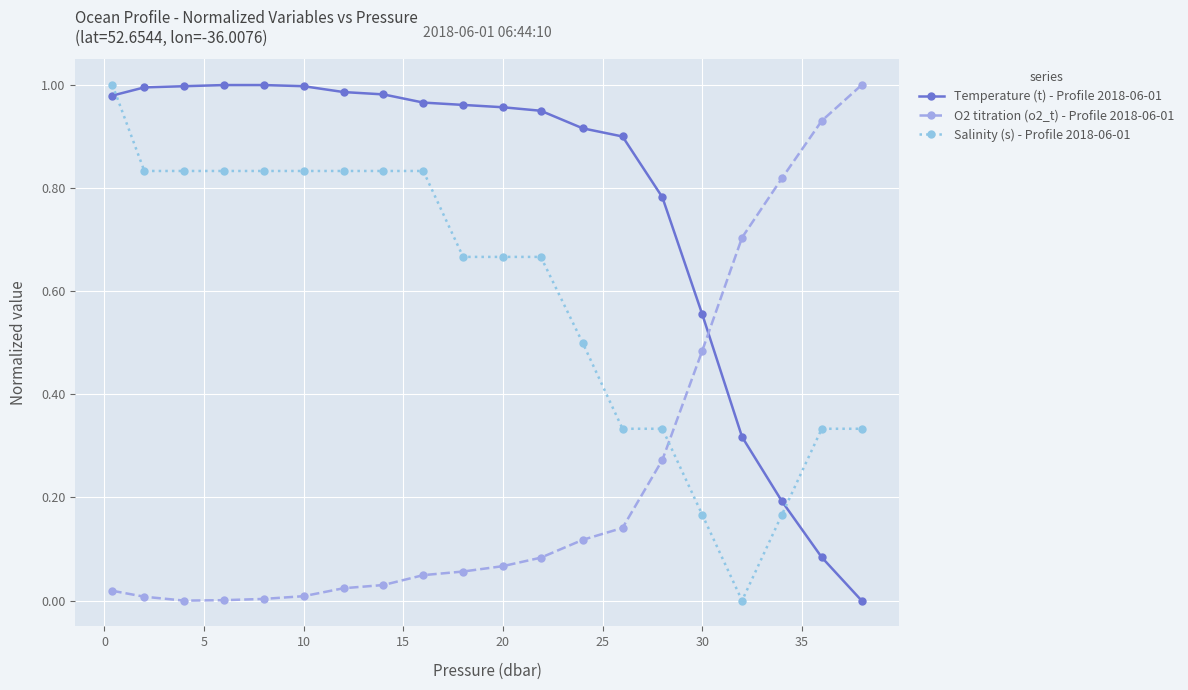

Rank the series by their average value, from highest to lowest.

Temperature (t) - Profile 2018-06-01, Salinity (s) - Profile 2018-06-01, O2 titration (o2_t) - Profile 2018-06-01